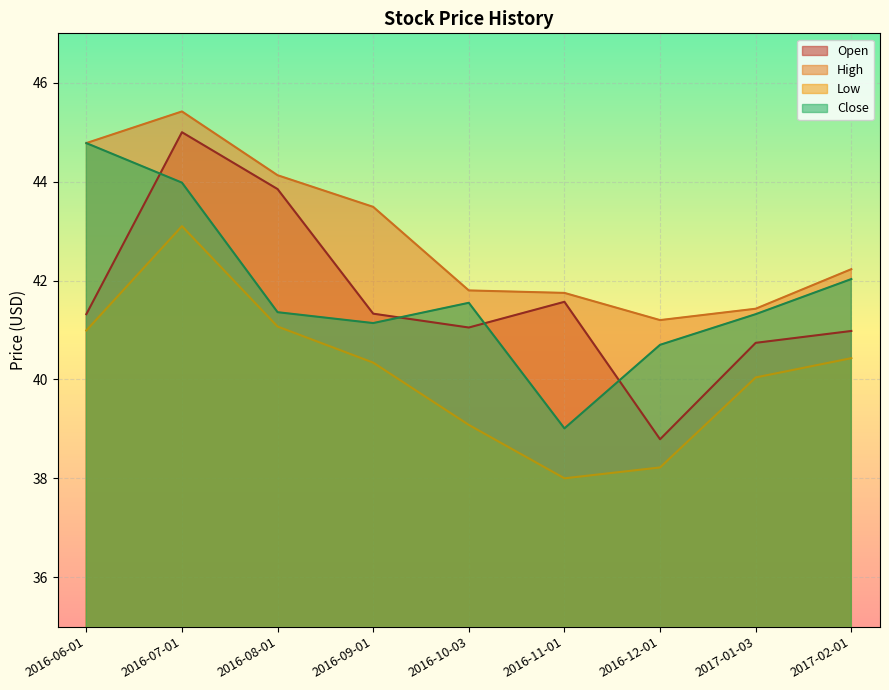

What is the difference between the highest and lowest values at 2016-11-01?

3.8